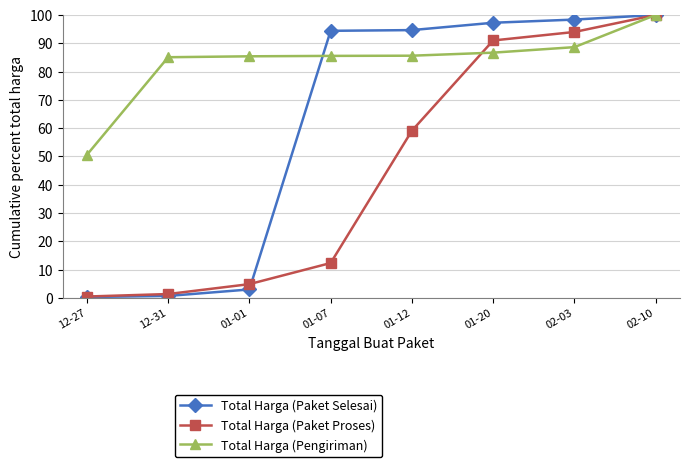

Rank the series by their average value, from lowest to highest.

Total Harga (Paket Proses), Total Harga (Paket Selesai), Total Harga (Pengiriman)